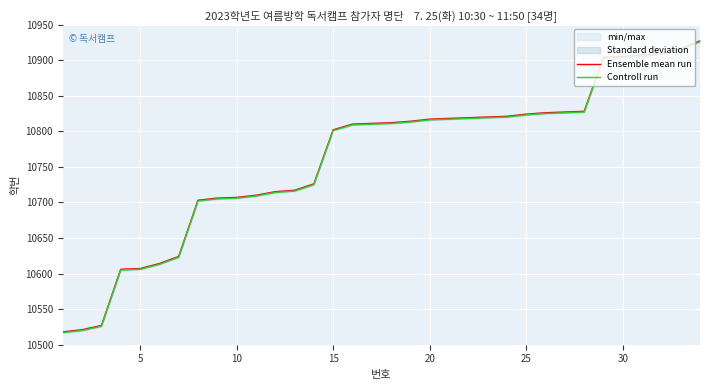

What is the sum of all Controll run values?

365884